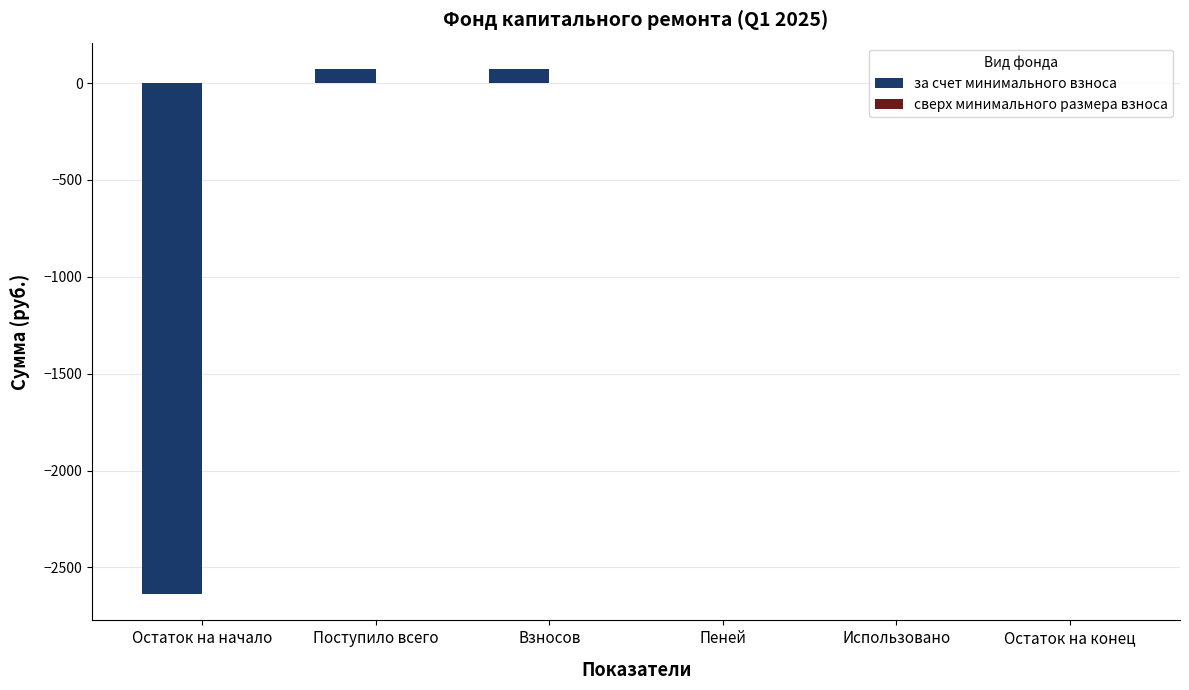

What is the greatest value displayed?

73.0